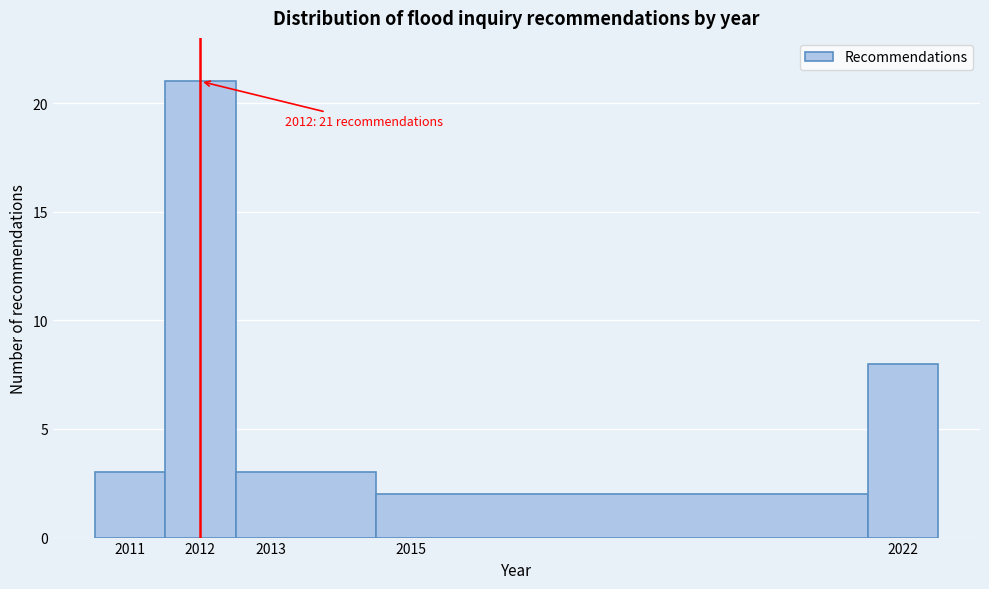

Which range on the x-axis has the tallest bar?

2011.5 to 2012.5